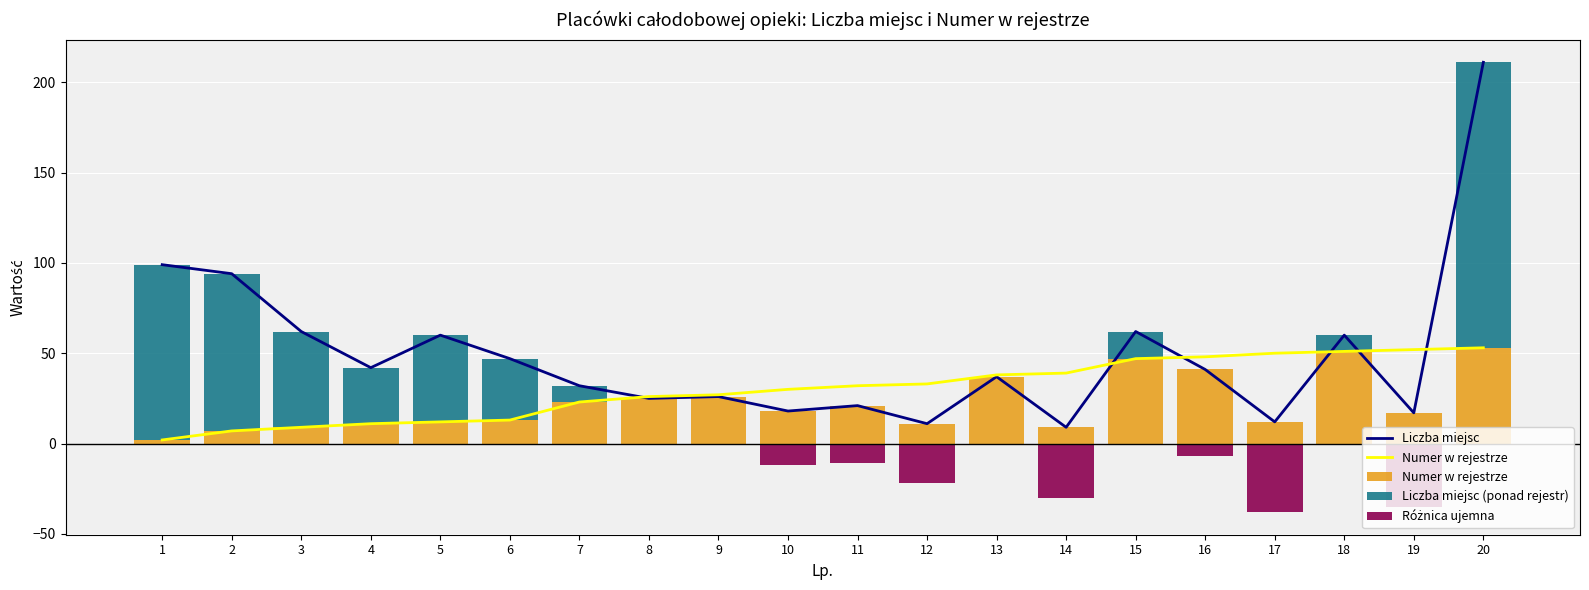

What is the value of the Numer w rejestrze bar at the 12th from the left?

11